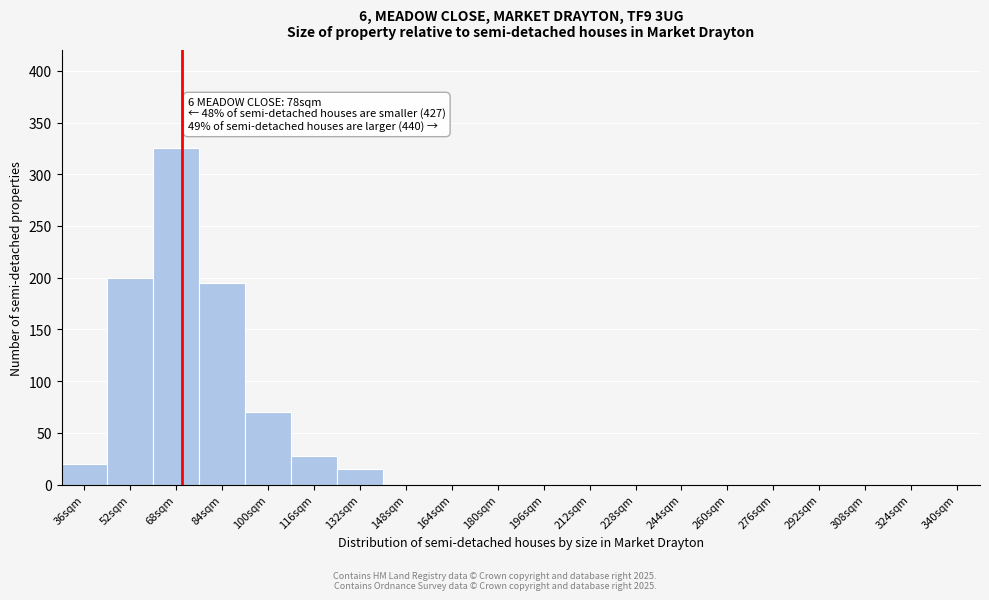

Reading right to left, list all the values displayed in this chart.

340sqm=0	324sqm=0	308sqm=0	292sqm=0	276sqm=0	260sqm=0	244sqm=0	228sqm=0	212sqm=0	196sqm=0	180sqm=0	164sqm=0	148sqm=0	132sqm=15	116sqm=28	100sqm=70	84sqm=195	68sqm=325	52sqm=200	36sqm=20